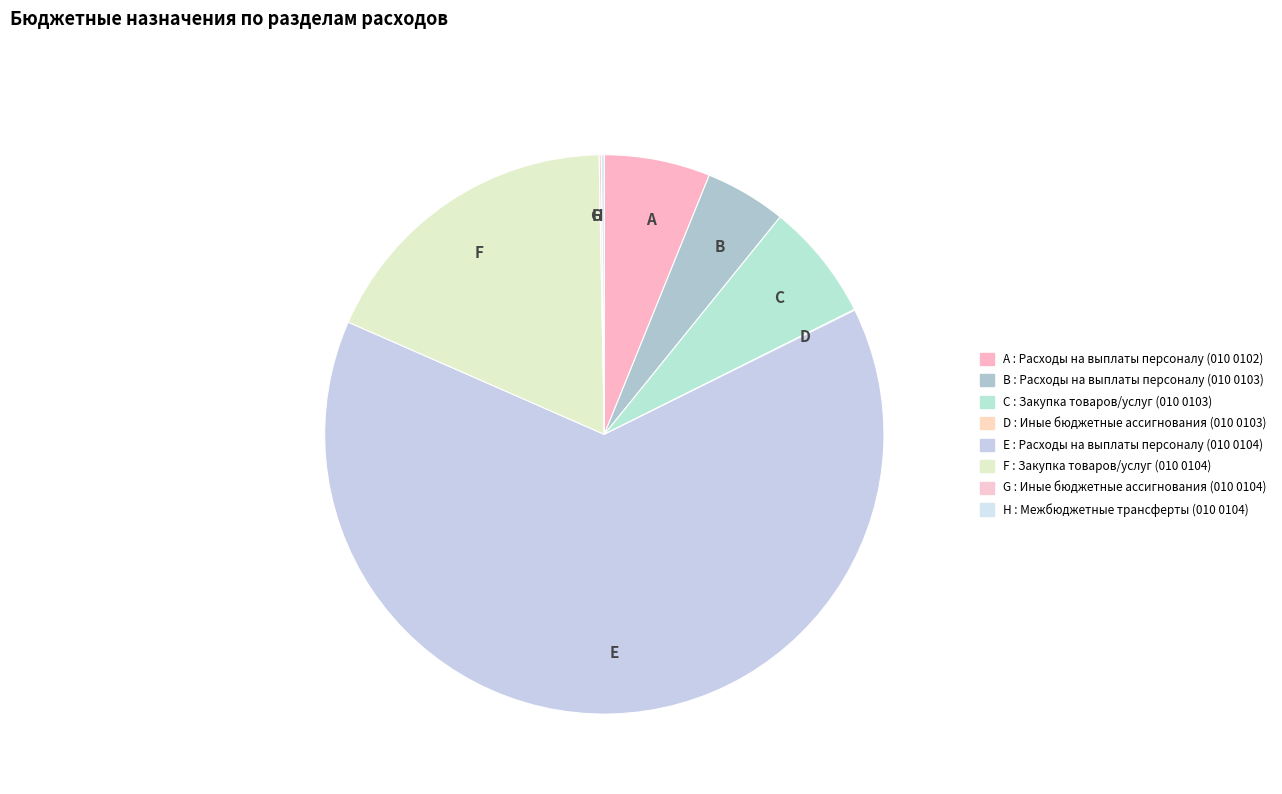

What is the majority slice?

E